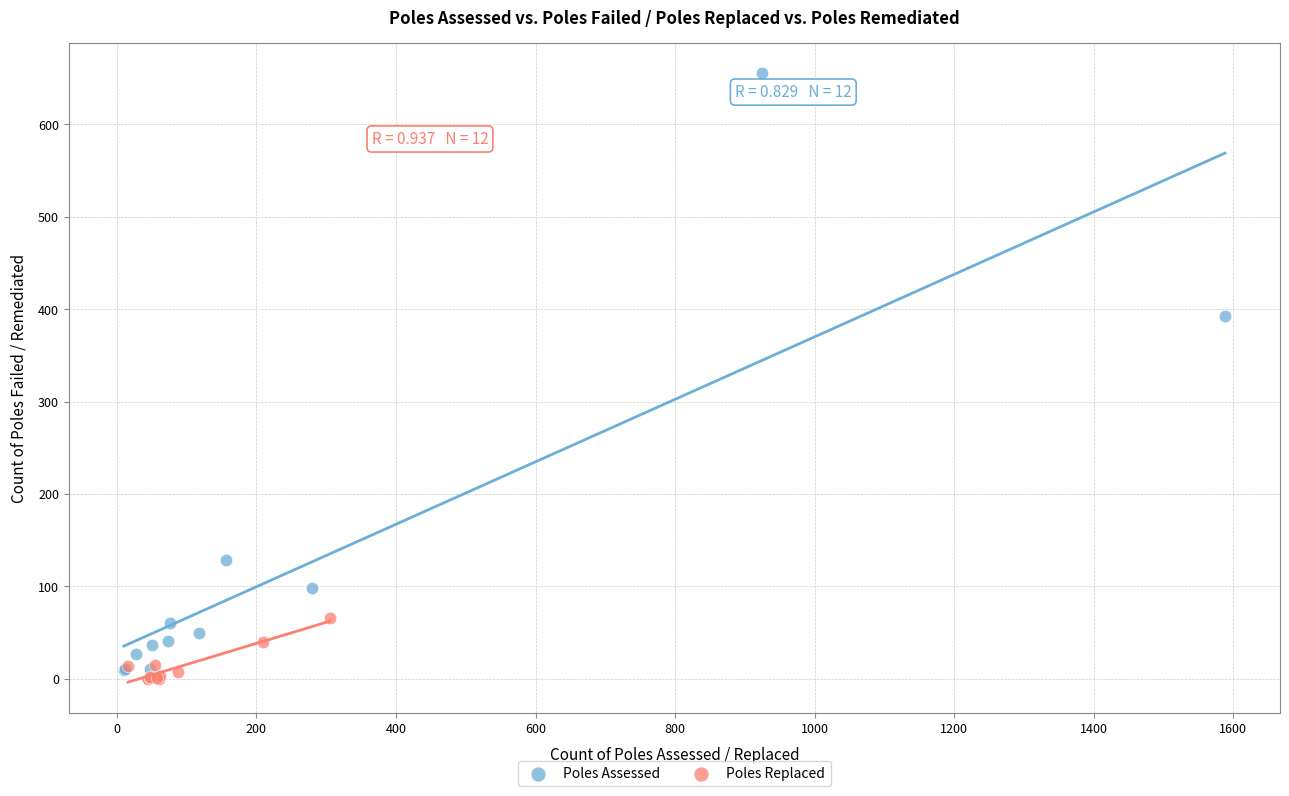

Which series reaches the minimum Y coordinate?

Poles Replaced